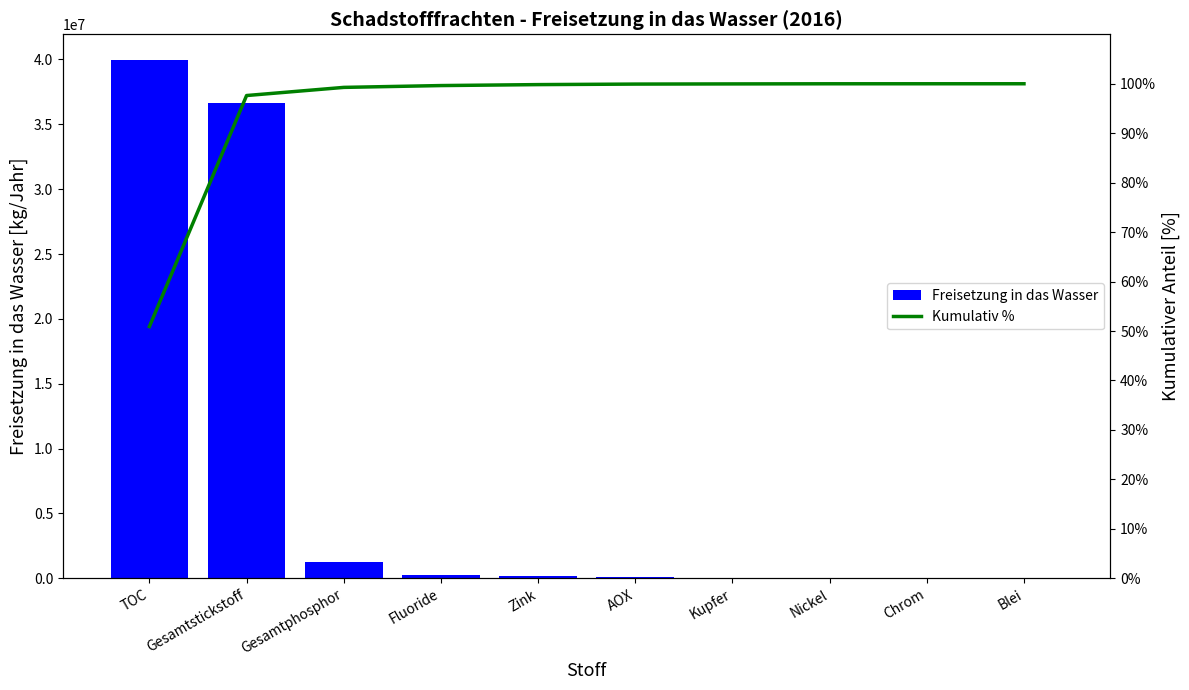

What is the spread (max minus min) of values at Zink?

151597.2